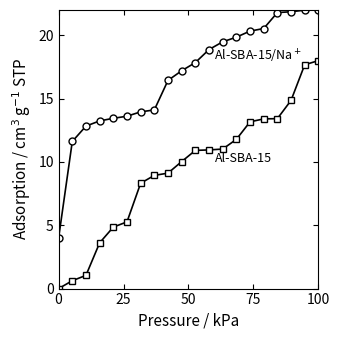

What is the greatest value displayed?

22.0